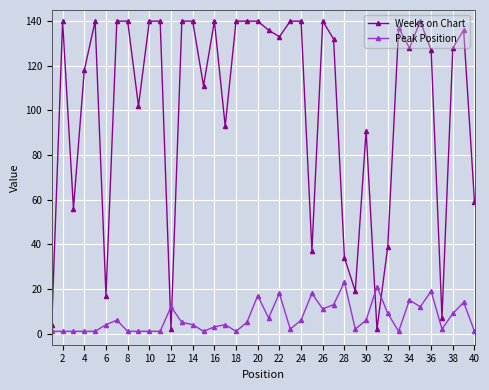

At how many categories does at least one series exceed 112?

25